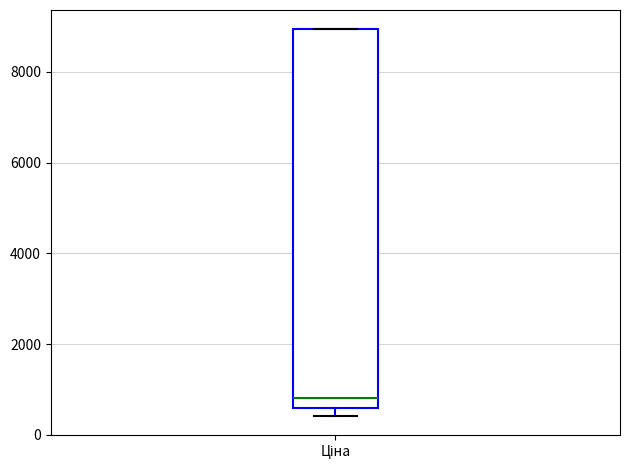

Read this box plot against the y-axis: the position of the median line, the range covered by the box, and the ends of both whiskers. The values are not printed on the chart, so give them approximately, as read against the axis.

median 800, box 600 to 9000, whiskers 400 to 9000